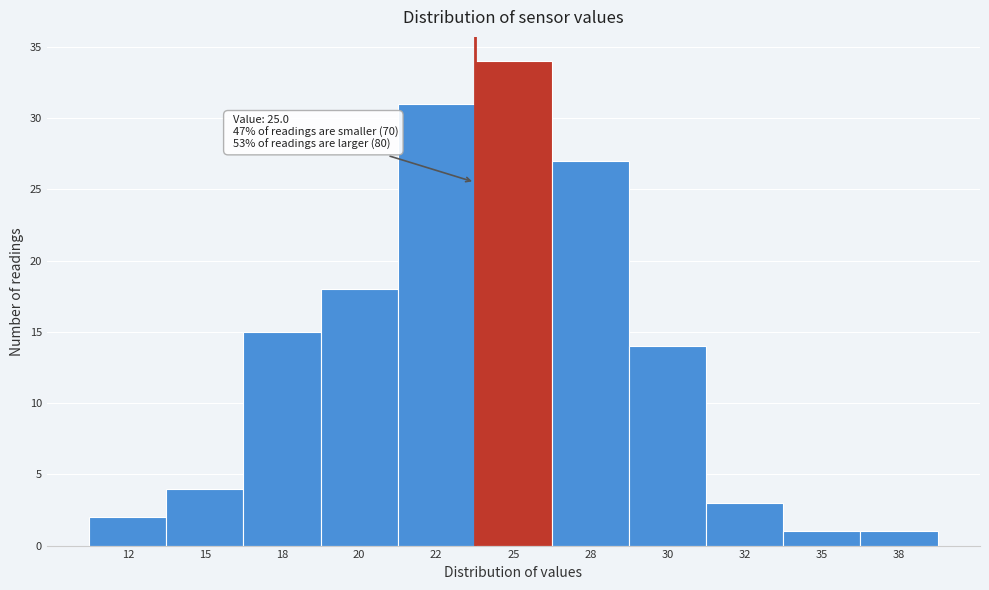

Reading right to left, extract all data points from this chart.

38=1	35=1	32=3	30=14	28=27	25=34	22=31	20=18	18=15	15=4	12=2